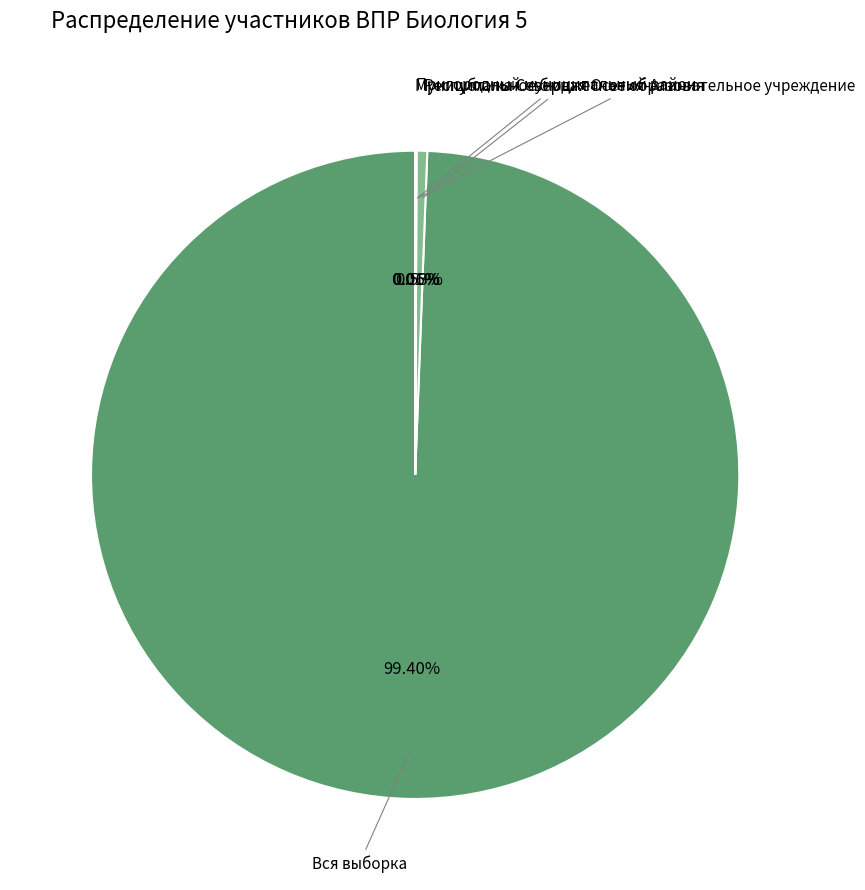

Is there any slice that represents more than half of the pie?

Yes